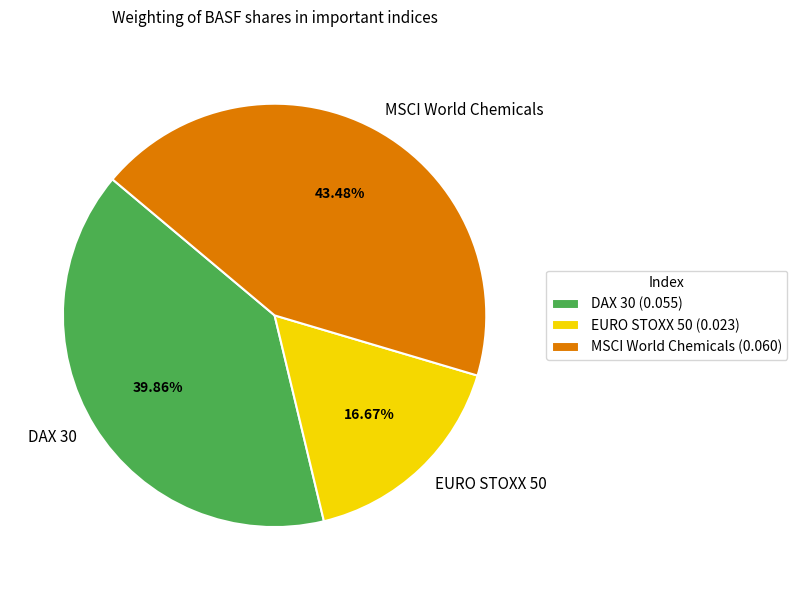

Is it true that MSCI World Chemicals is 43% of the pie?

True